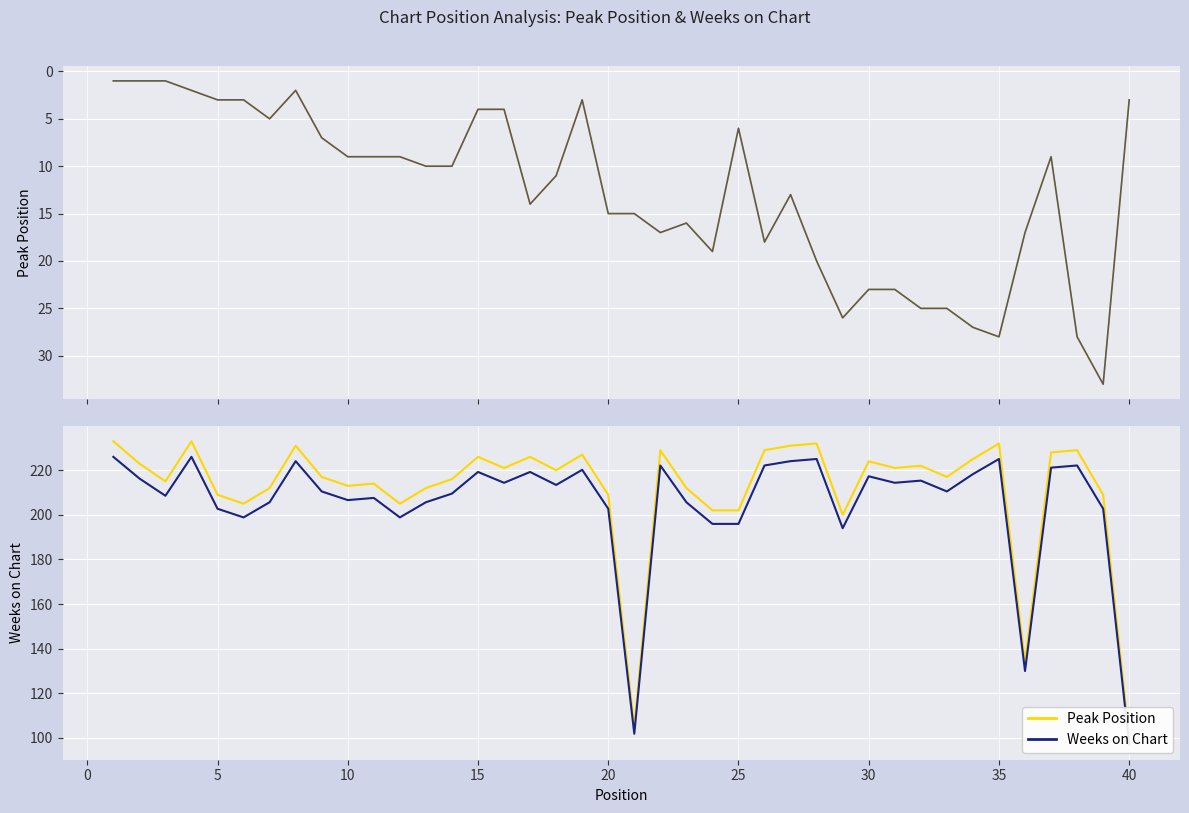

Reading left to right, transcribe all the data shown in this chart.

Peak Position: 1.0	1.0	1.0	2.0	3.0	3.0	5.0	2.0	7.0	9.0	9.0	9.0	10.0	10.0	4.0	4.0	14.0	11.0	3.0	15.0	15.0	17.0	16.0	19.0	6.0	18.0	13.0	20.0	26.0	23.0	23.0	25.0	25.0	27.0	28.0	17.0	9.0	28.0	33.0	3.0
Peak Position (NN): 1.0	1.0	1.0	2.0	3.0	3.0	5.0	2.0	7.0	9.0	9.0	9.0	10.0	10.0	4.0	4.0	14.0	11.0	3.0	15.0	15.0	17.0	16.0	19.0	6.0	18.0	13.0	20.0	26.0	23.0	23.0	25.0	25.0	27.0	28.0	17.0	9.0	28.0	33.0	3.0
Weeks on Chart: 233.0	223.0	215.0	233.0	209.0	205.0	212.0	231.0	217.0	213.0	214.0	205.0	212.0	216.0	226.0	221.0	226.0	220.0	227.0	209.0	105.0	229.0	212.0	202.0	202.0	229.0	231.0	232.0	200.0	224.0	221.0	222.0	217.0	225.0	232.0	134.0	228.0	229.0	209.0	100.0
Weeks on Chart (NN): 226.0	216.3	208.5	226.0	202.7	198.8	205.6	224.1	210.5	206.6	207.6	198.8	205.6	209.5	219.2	214.4	219.2	213.4	220.2	202.7	101.8	222.1	205.6	195.9	195.9	222.1	224.1	225.0	194.0	217.3	214.4	215.3	210.5	218.2	225.0	130.0	221.2	222.1	202.7	97.0